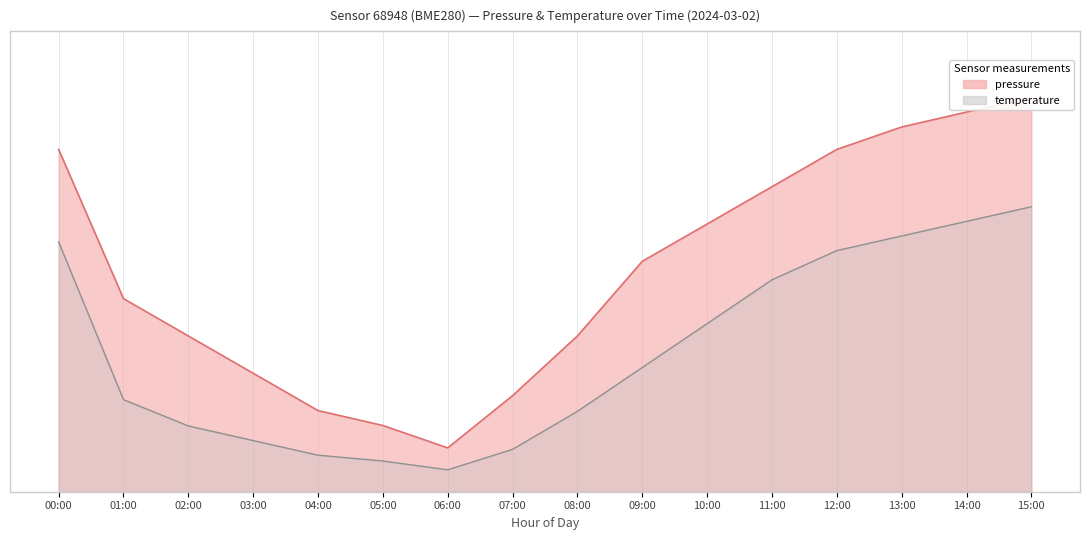

How many pressure values are between 0 and 1?

16